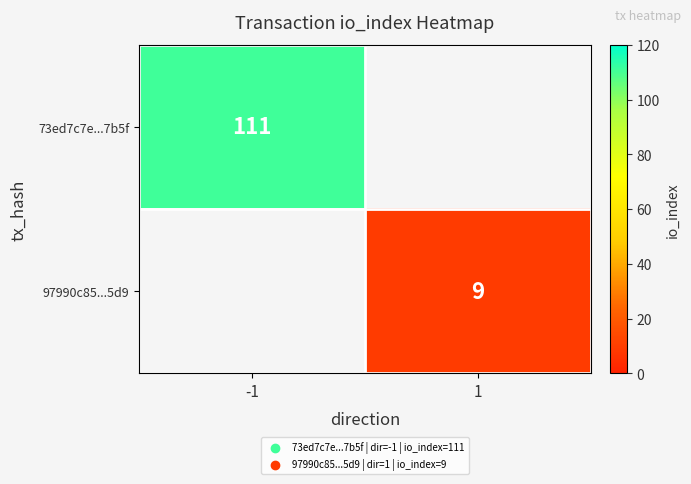

The value of 73ed7c7e...7b5f at -1 is 111. True or false?

True